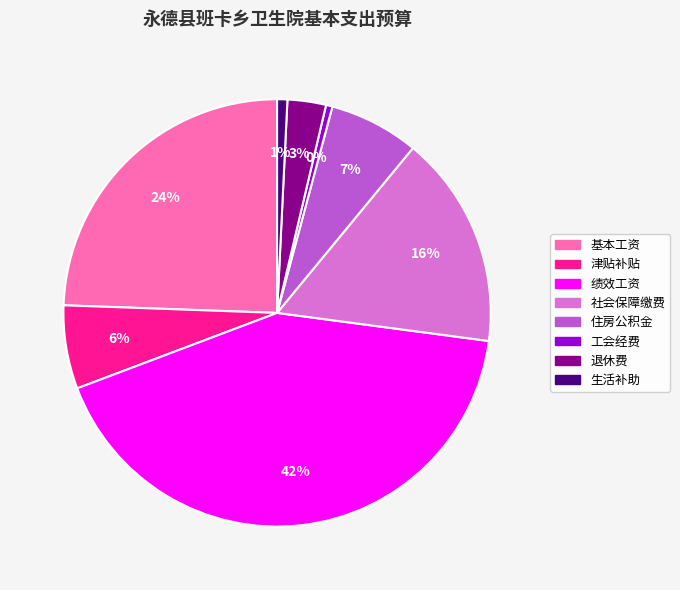

What percentage is the 社会保障缴费 slice, to the nearest percent?

16%